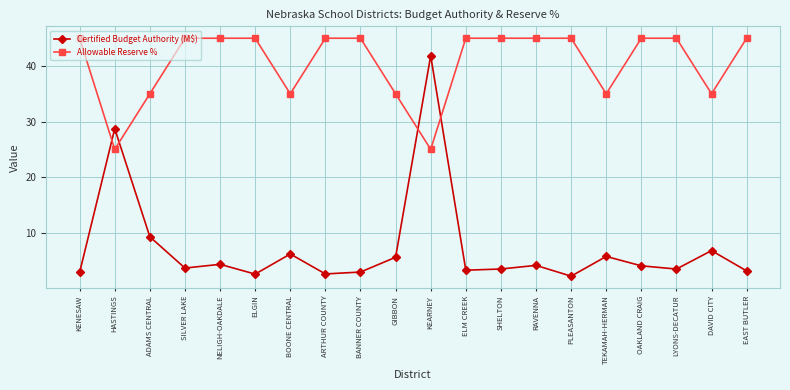

How many lines are shown in the chart?

2